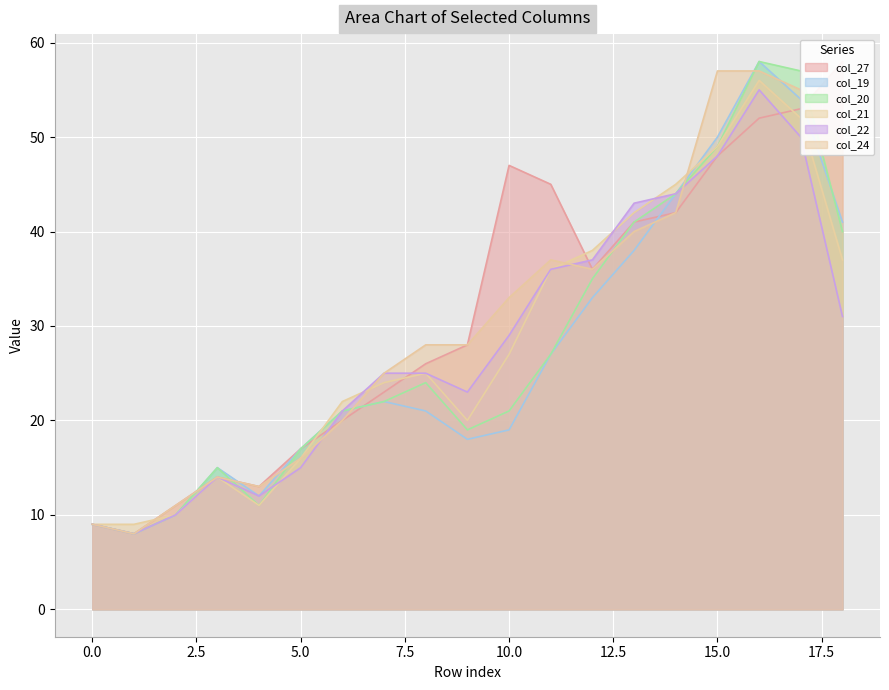

Rank the categories by col_24 value from highest to lowest.

15, 16, 17, 18, 14, 13, 11, 12, 10, 8, 9, 7, 6, 5, 3, 4, 2, 0, 1